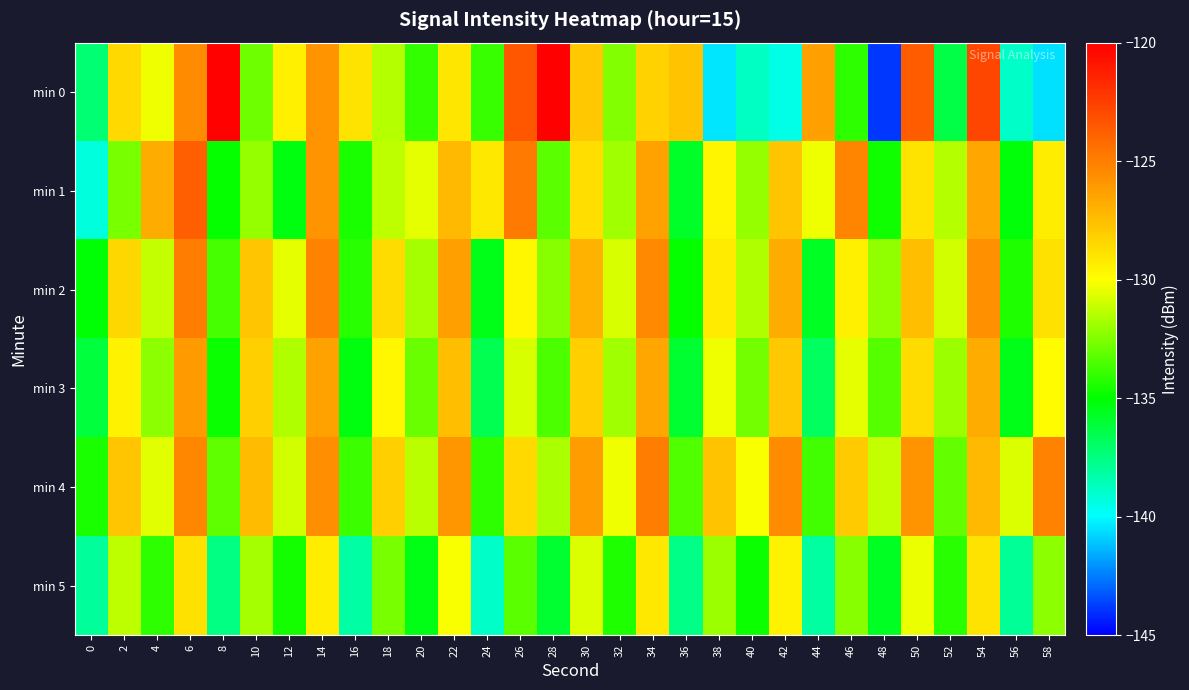

Which series has the largest range (max minus min)?

min 0